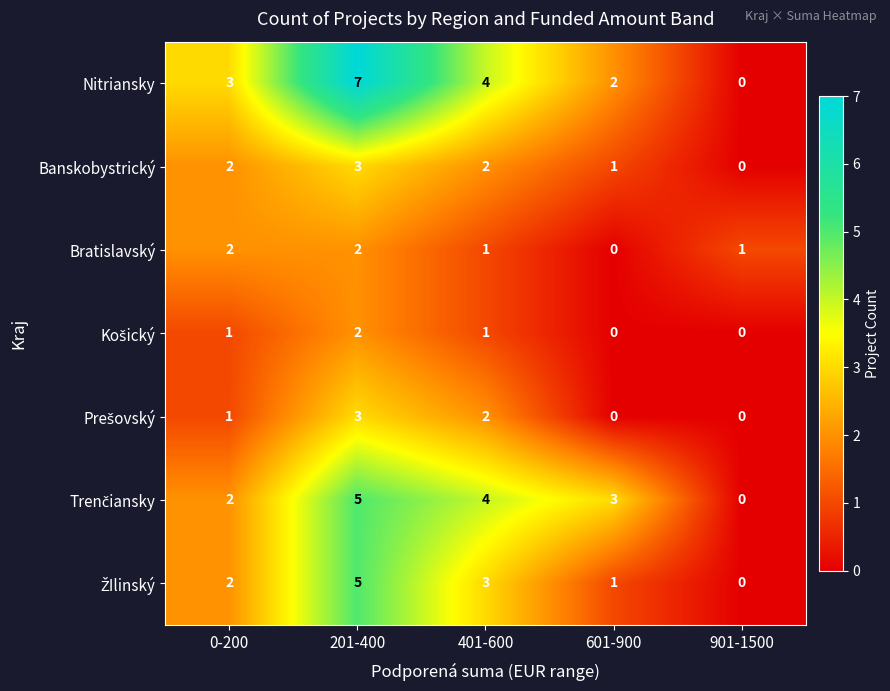

The Bratislavský series shows 1 at 901-1500. True or false?

True